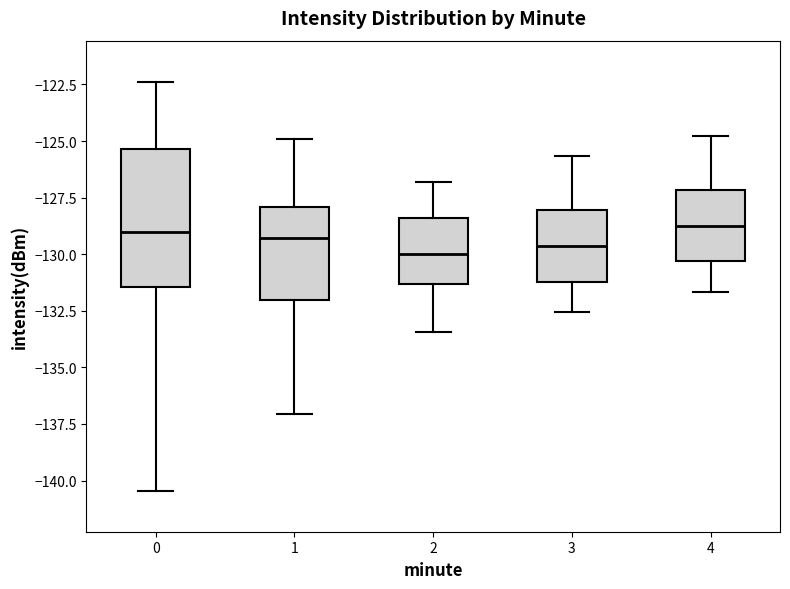

Comparing the boxes themselves (not the whiskers), which one is the tallest?

0